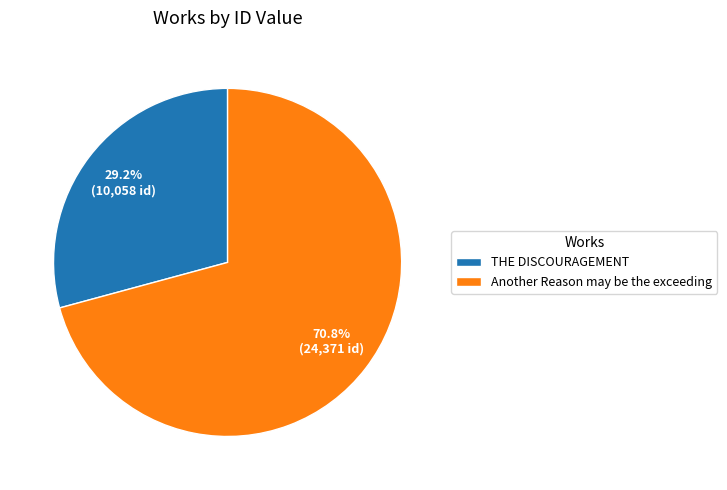

How many segments does this pie chart have?

2